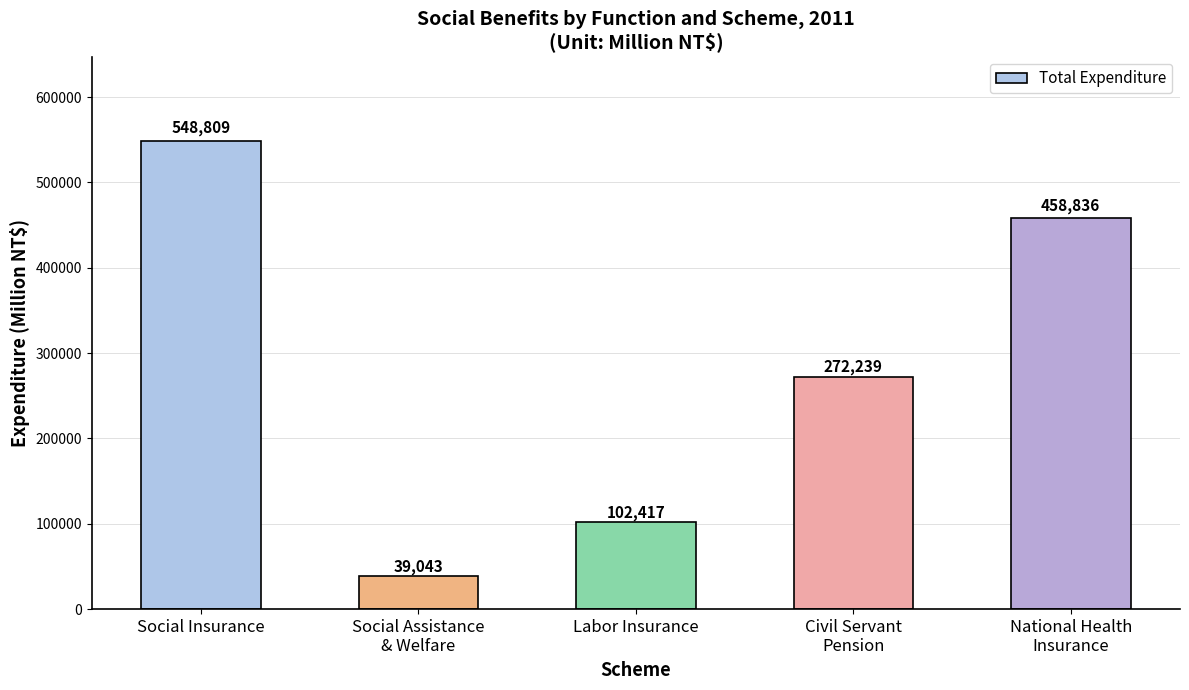

Are the bars grouped side by side (vs. stacked)?

No